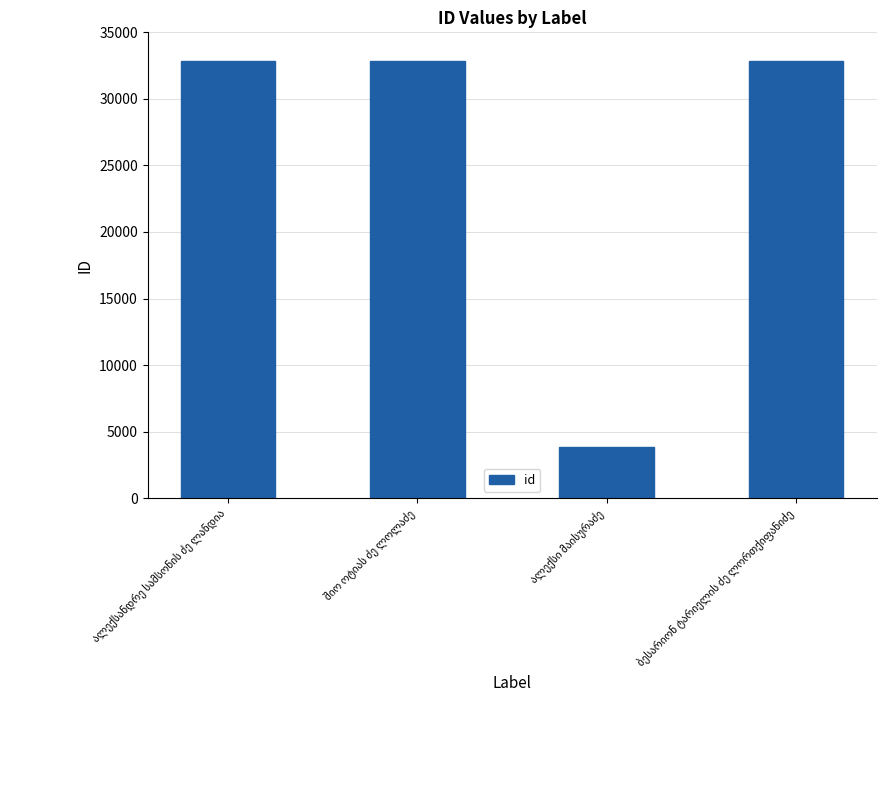

What is the difference between the second highest and minimum values?

29006